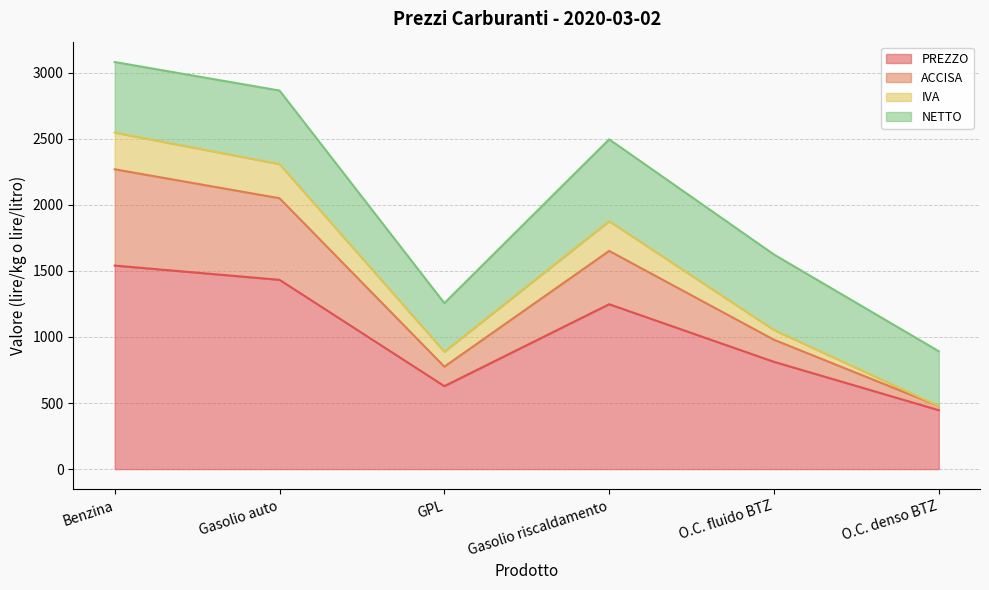

Between O.C. fluido BTZ and O.C. denso BTZ, which series saw the biggest shift?

PREZZO